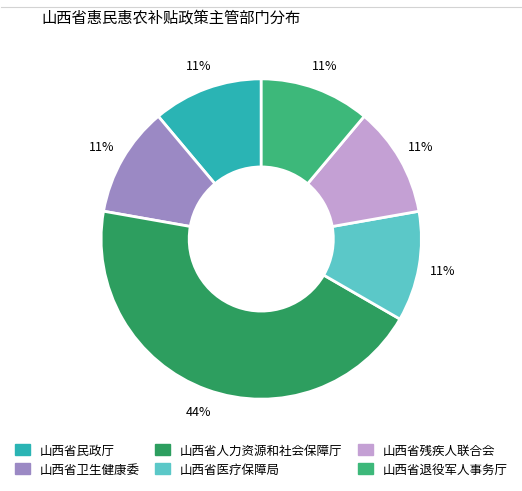

Approximately how many times larger is the value at 山西省残疾人联合会 compared to 山西省民政厅?

1.0